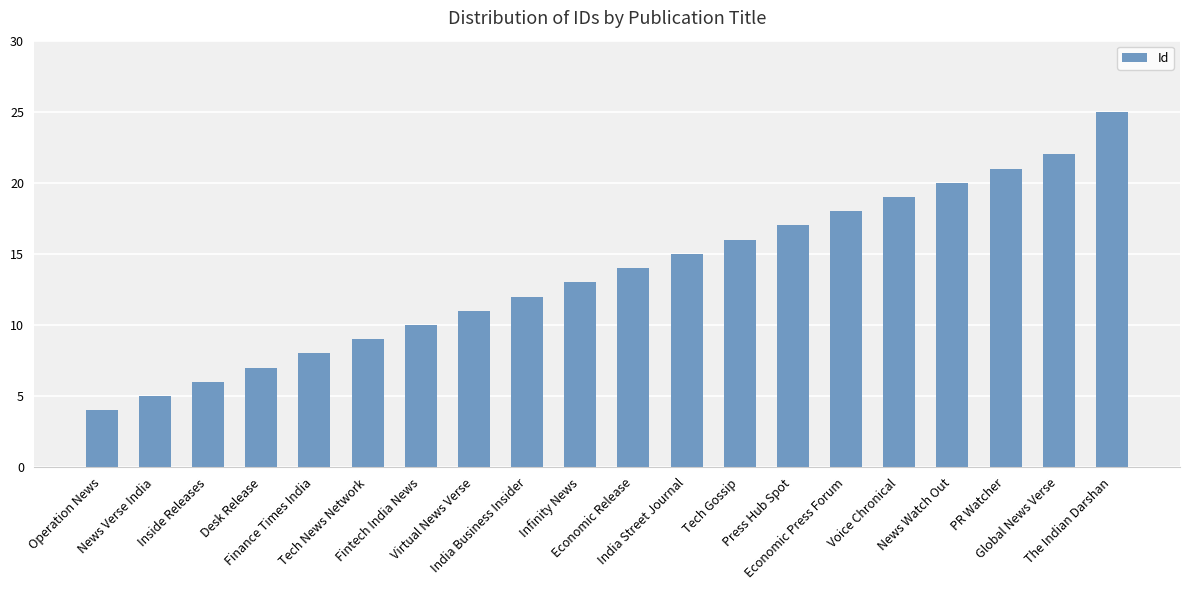

Which has a higher value, PR Watcher or Infinity News?

PR Watcher